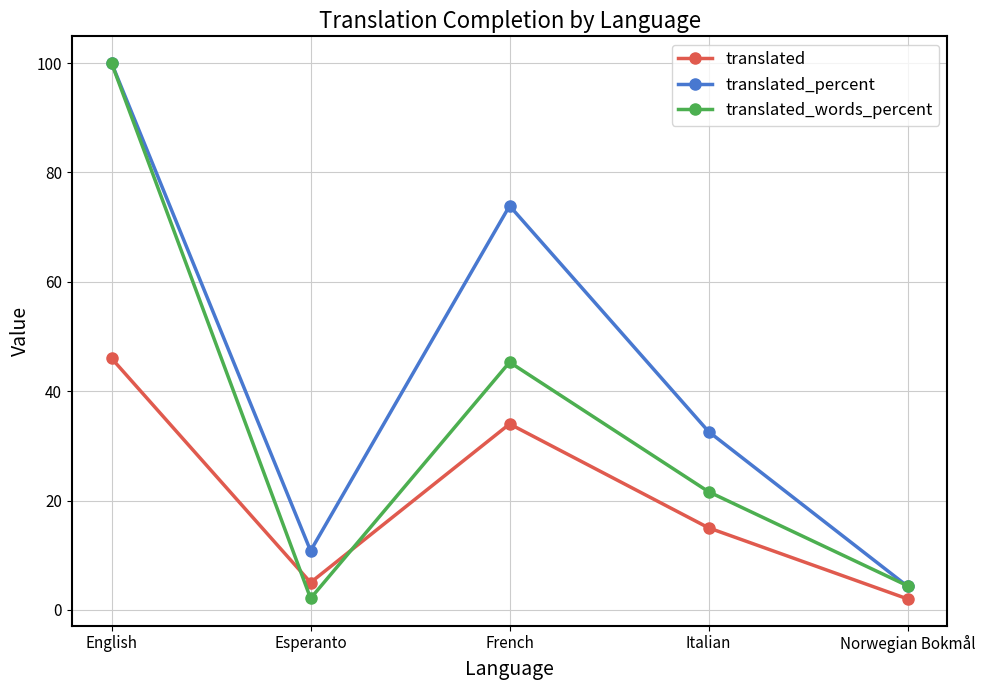

What is the maximum value for translated_words_percent?

100.0